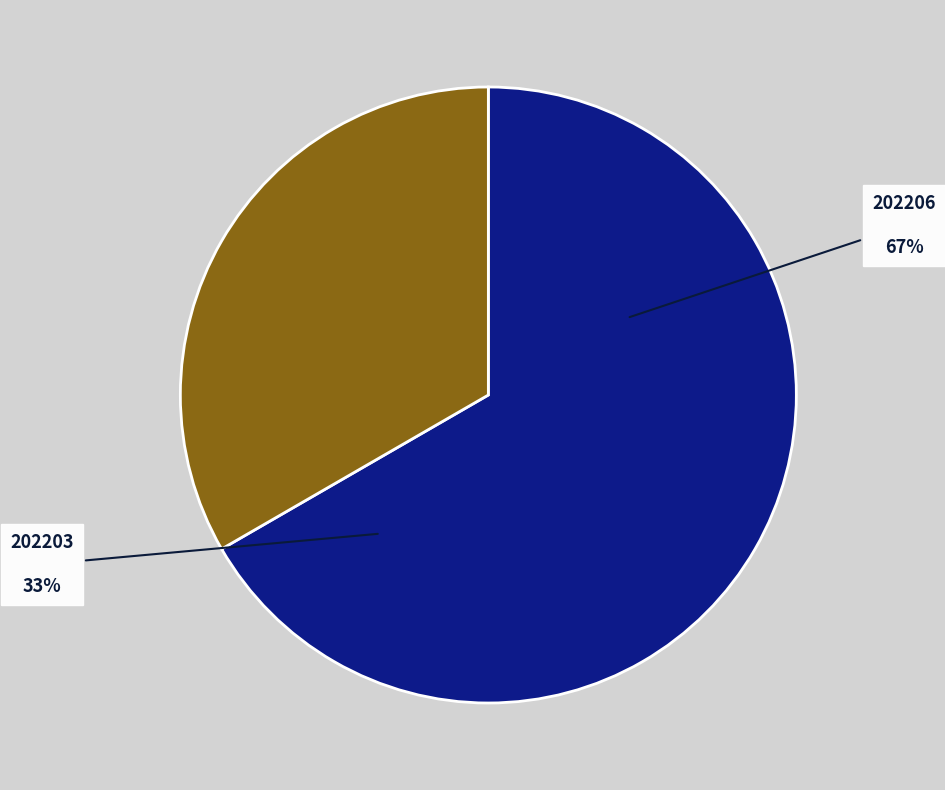

To the nearest percent, what is the combined percentage of 202206 and 202203?

100%